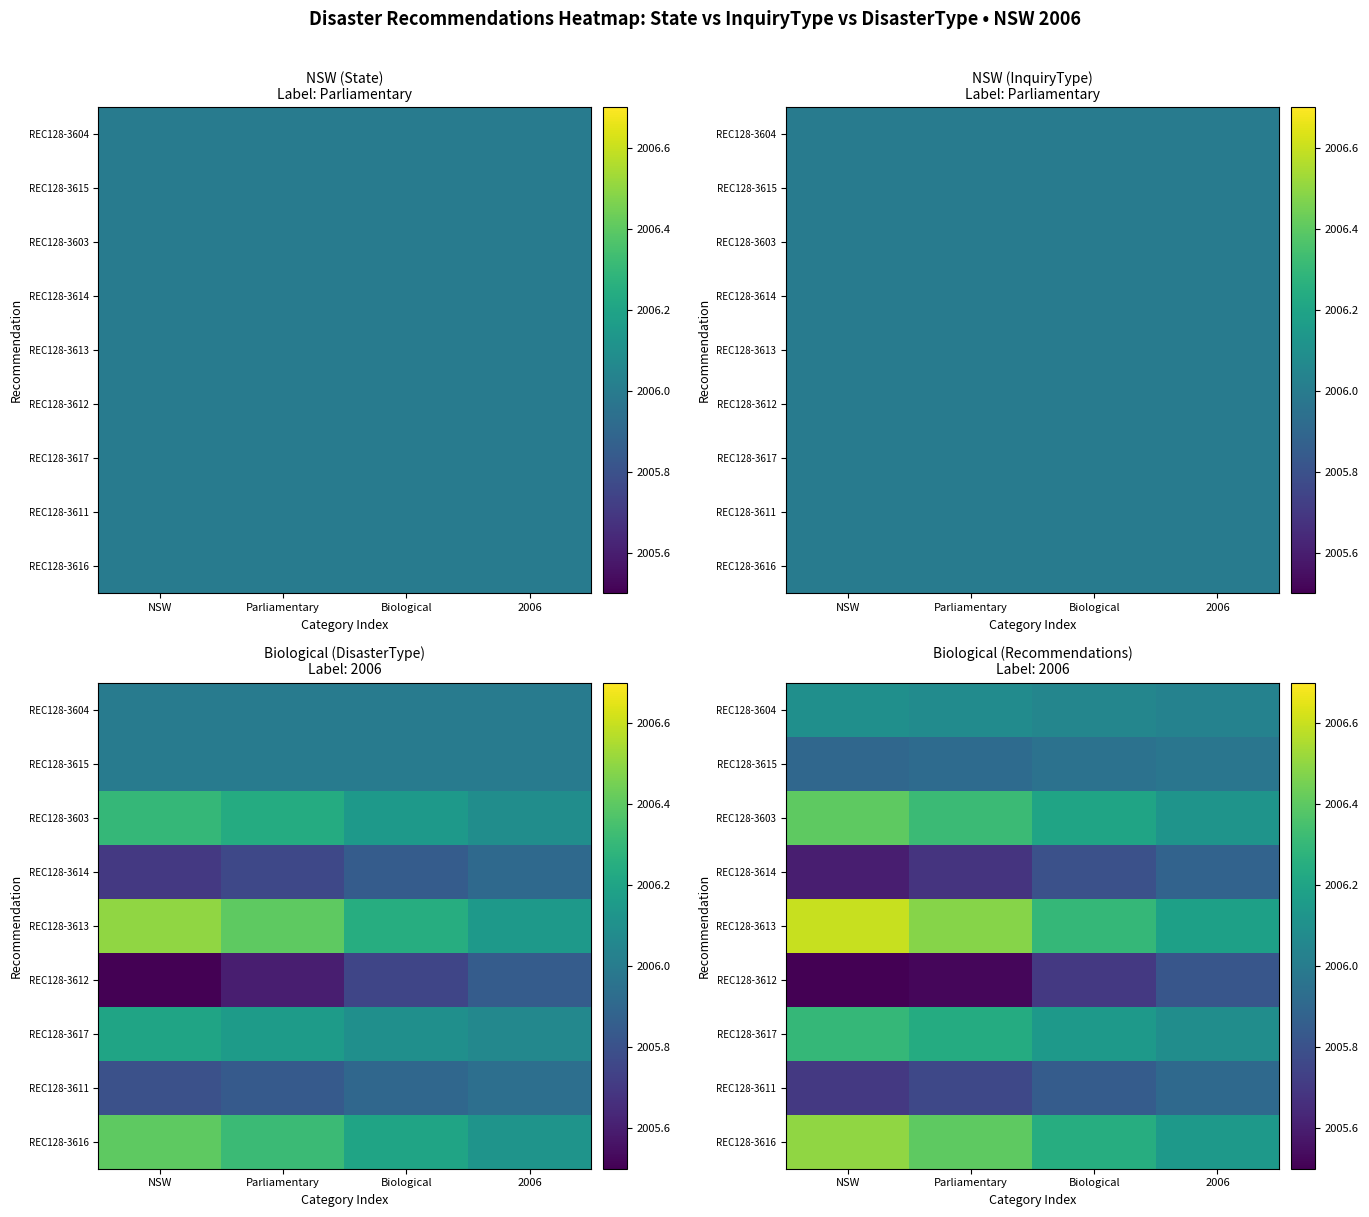

List the labels in order of REC128-3615 value, smallest first.

NSW, Parliamentary, Biological, 2006